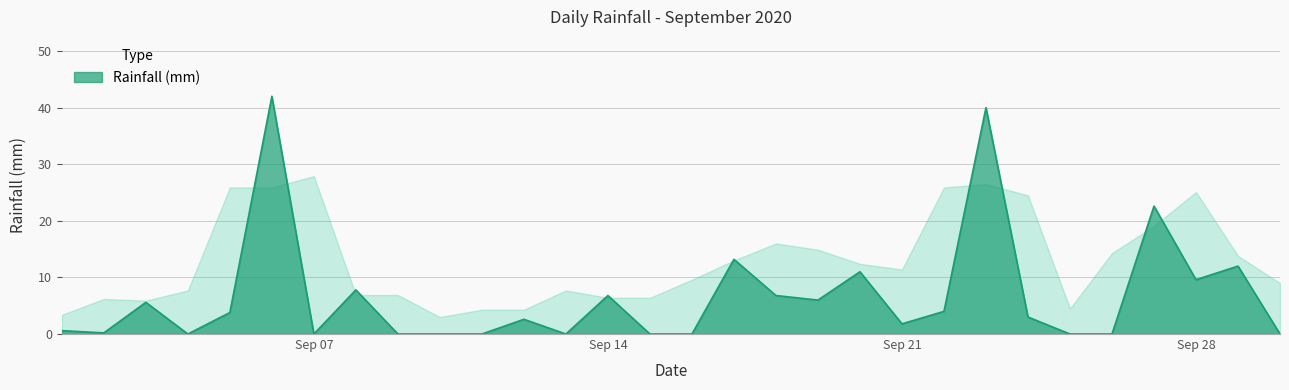

What is the difference between the maximum and minimum values?

42.0